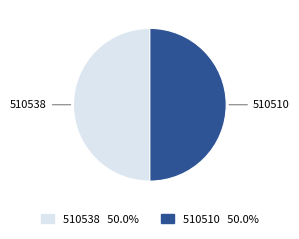

True or false: 510510 accounts for 62% of the total.

False